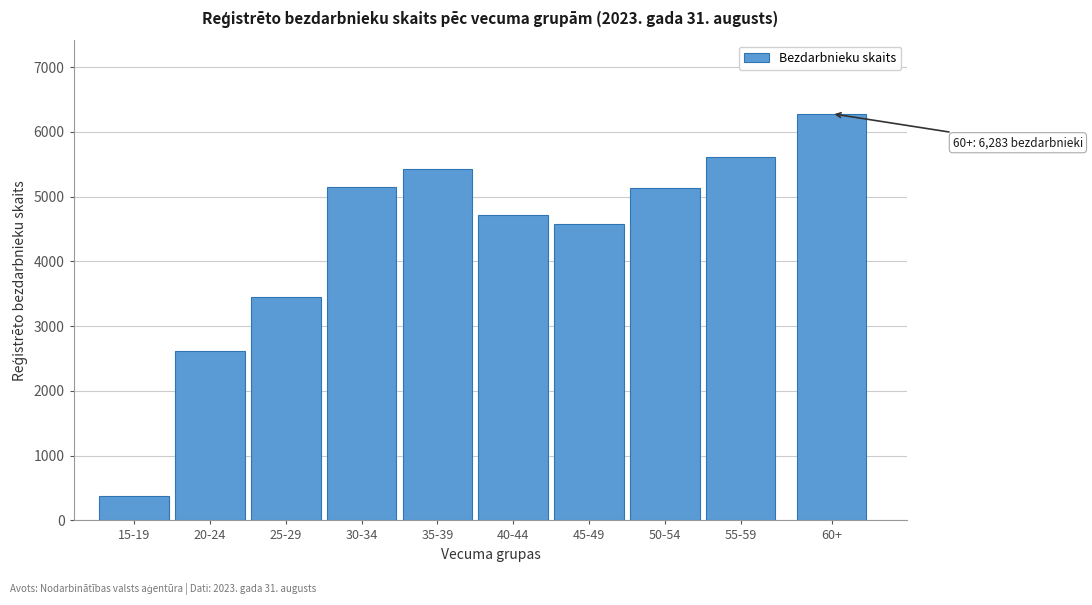

Which category has the highest value across all series?

60+